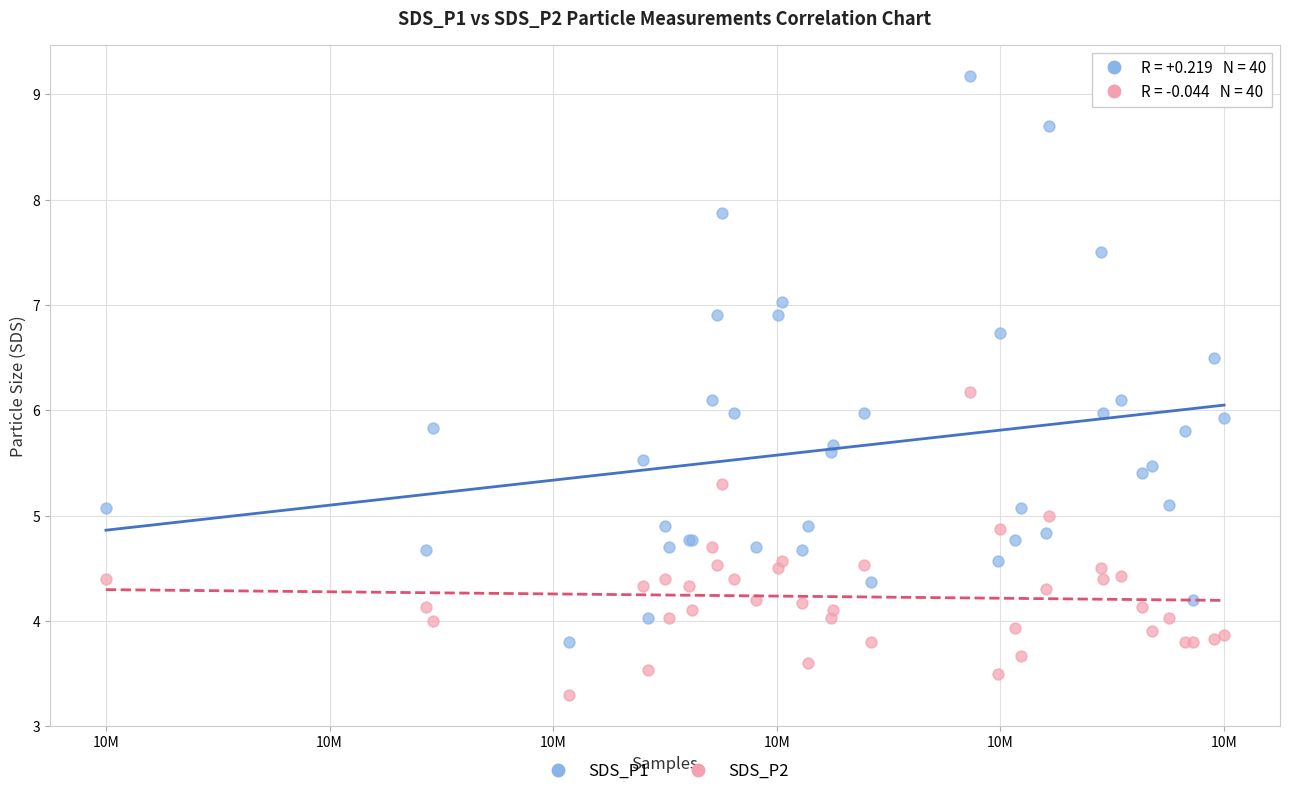

What are all the series names shown in the legend?

SDS_P1, SDS_P2